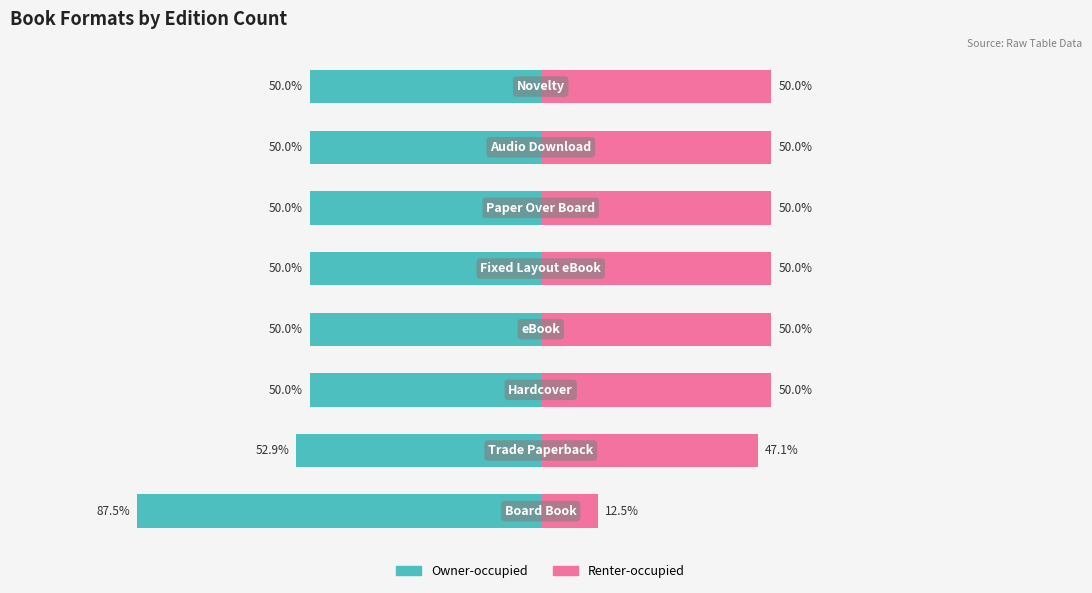

How many bars are there in each group?

2